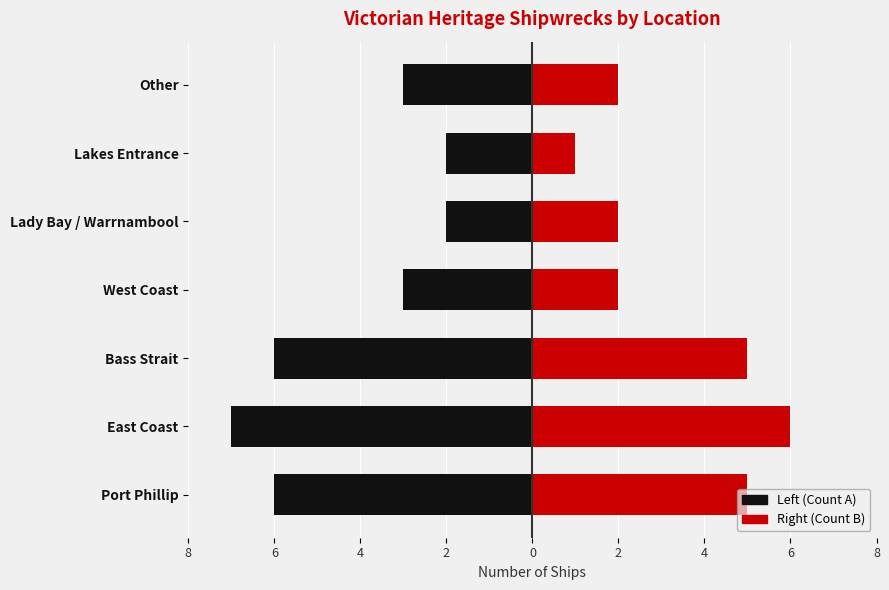

Is the value of Right (Count B) at Lady Bay / Warrnambool greater than the value of Left (Count A) at Lakes Entrance?

Yes